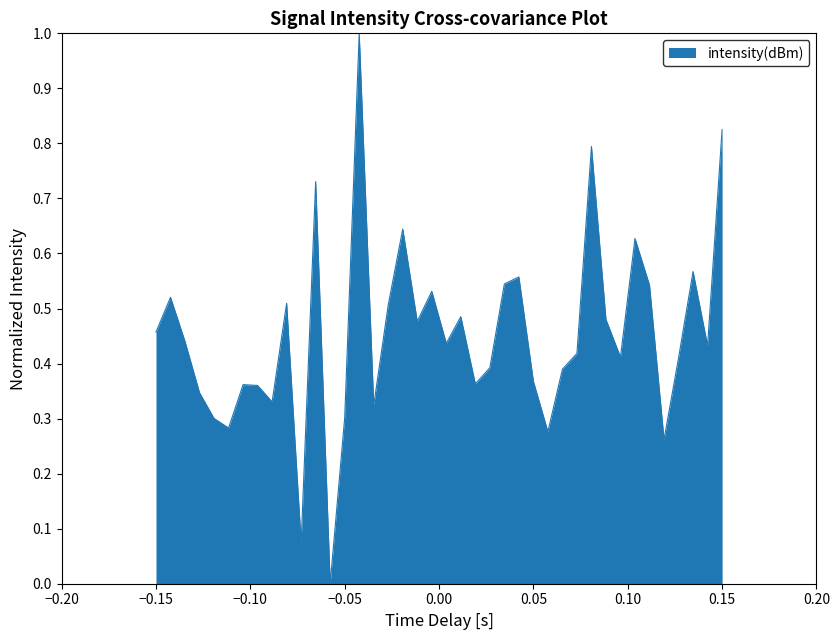

What is the maximum value shown in the chart?

1.0